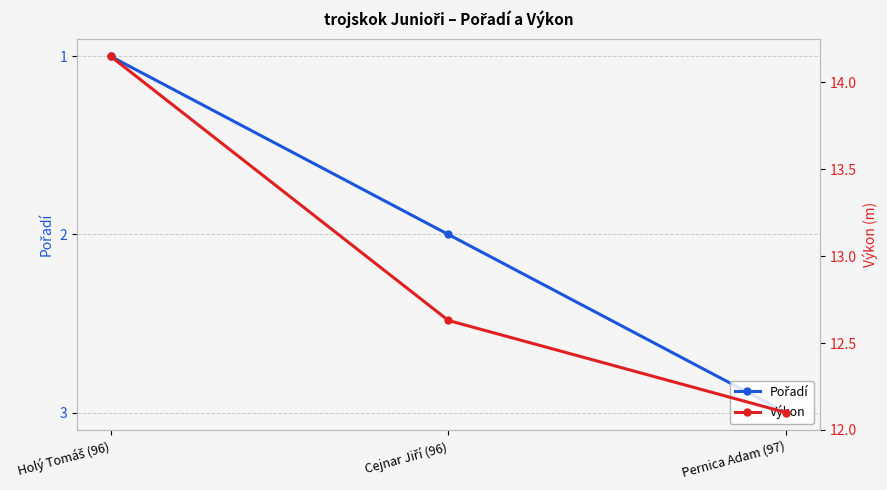

What is the sum of all Pořadí values?

6.0